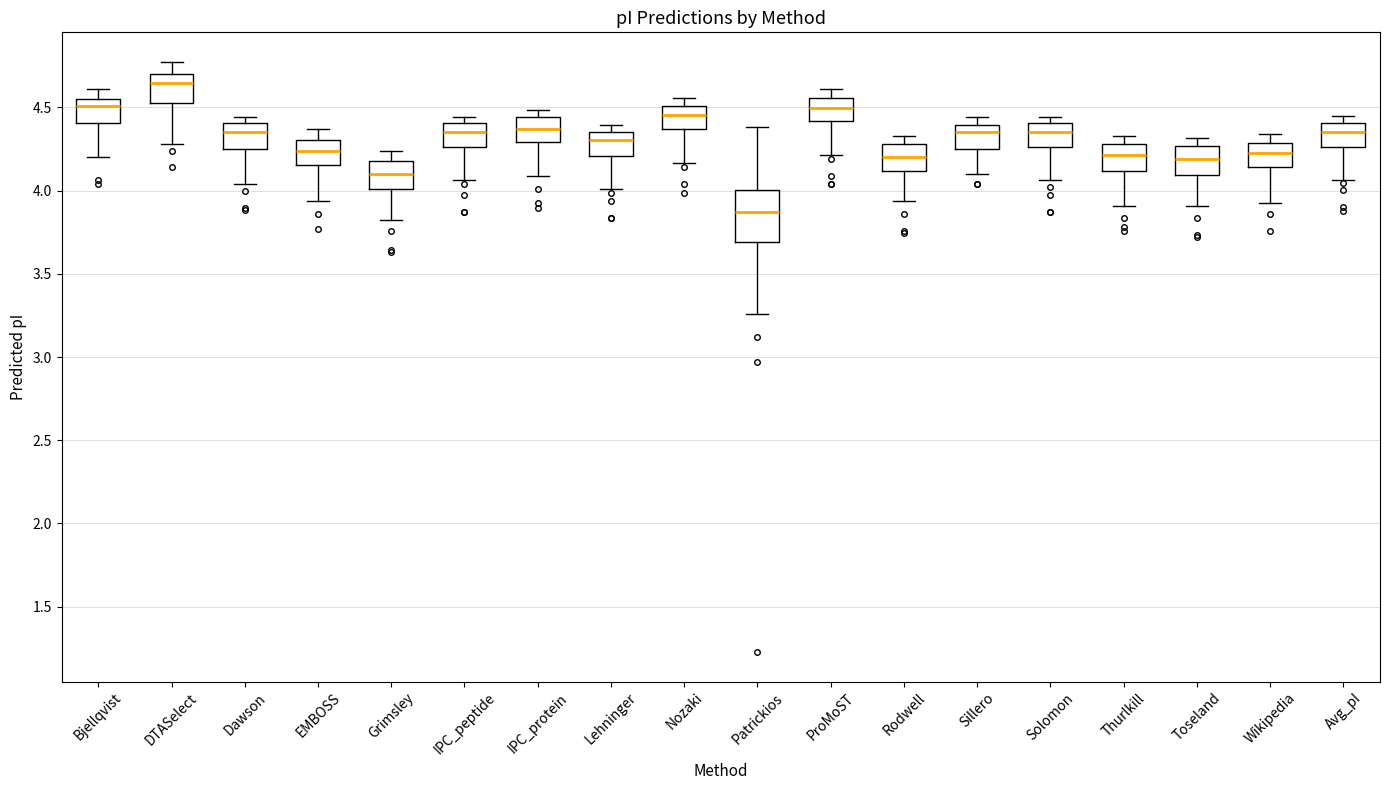

Which box's median line is the lowest?

Patrickios